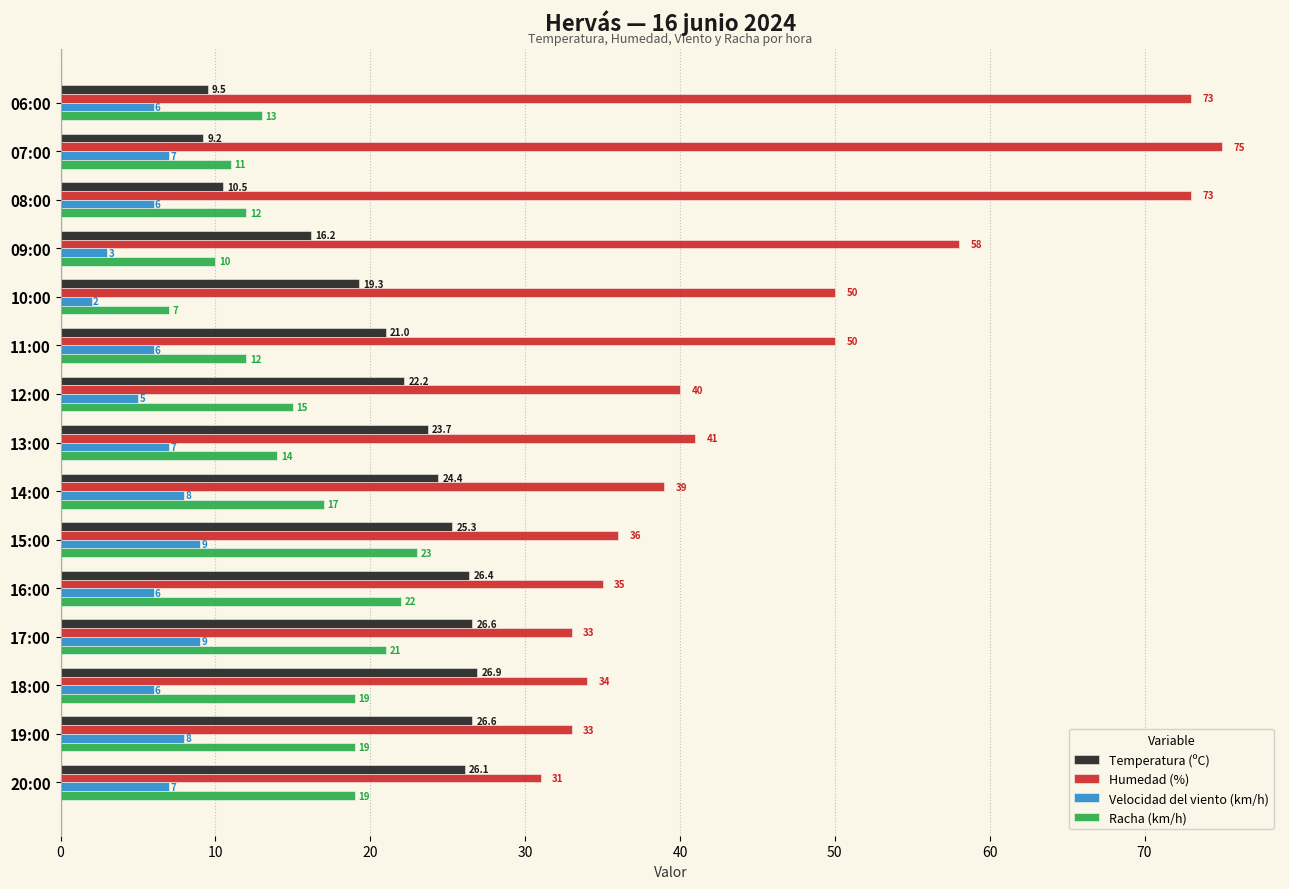

Read the Velocidad del viento (km/h) value at 18:00.

6.0